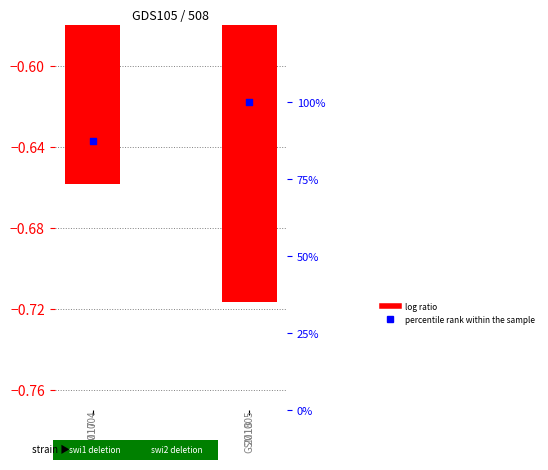

Which series has the largest total across all categories?

percentile rank within the sample